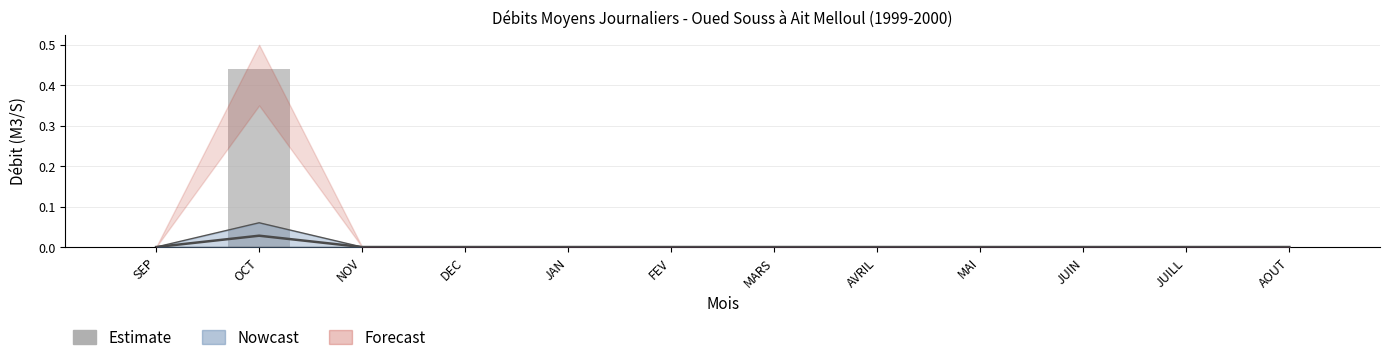

Reading right to left, what are all the values shown in this chart?

AOUT=0.0	JUILL=0.0	JUIN=0.0	MAI=0.0	AVRIL=0.0	MARS=0.0	FEV=0.0	JAN=0.0	DEC=0.0	NOV=0.0	OCT=0.4	SEP=0.0